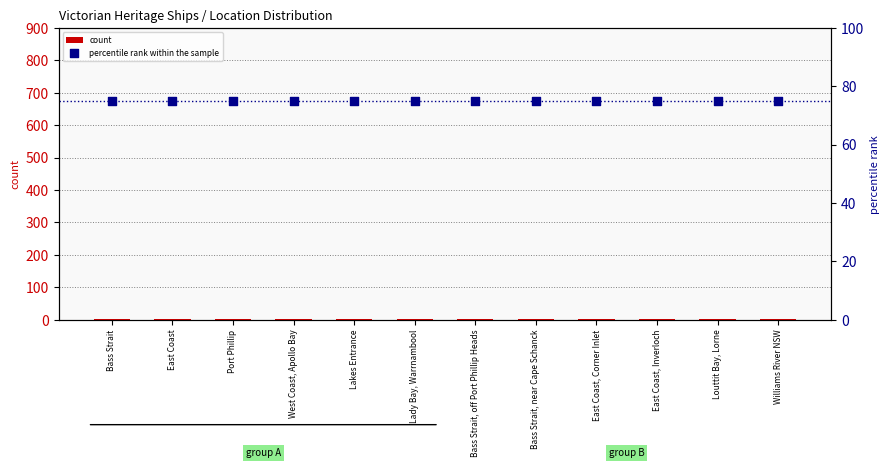

Which series has the largest total across all categories?

percentile rank within the sample